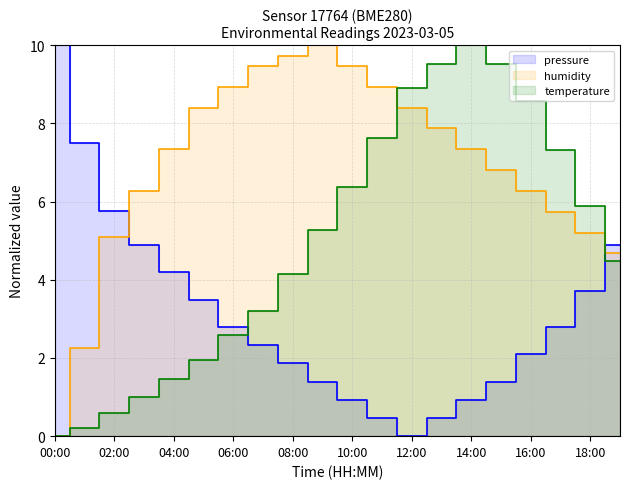

Which category has the lowest value in the temperature series?

00:00